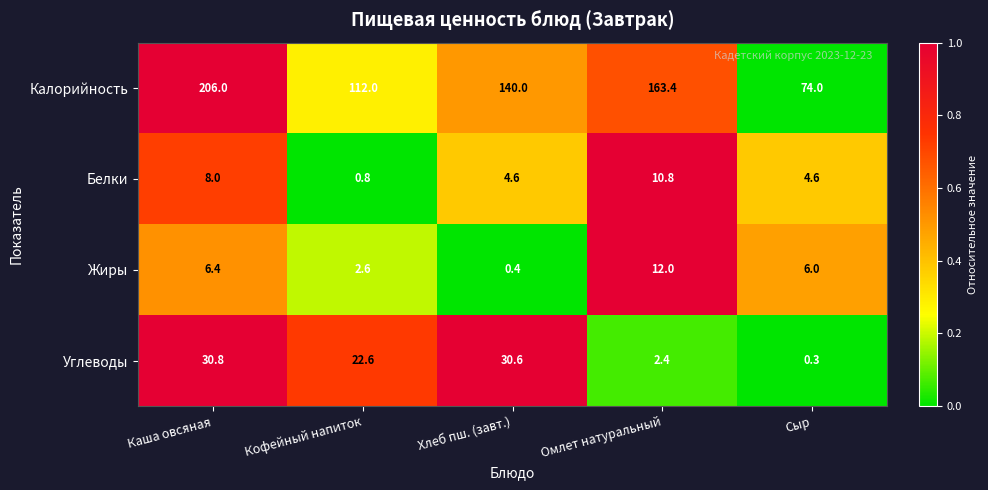

Which series has the largest total across all categories?

Калорийность